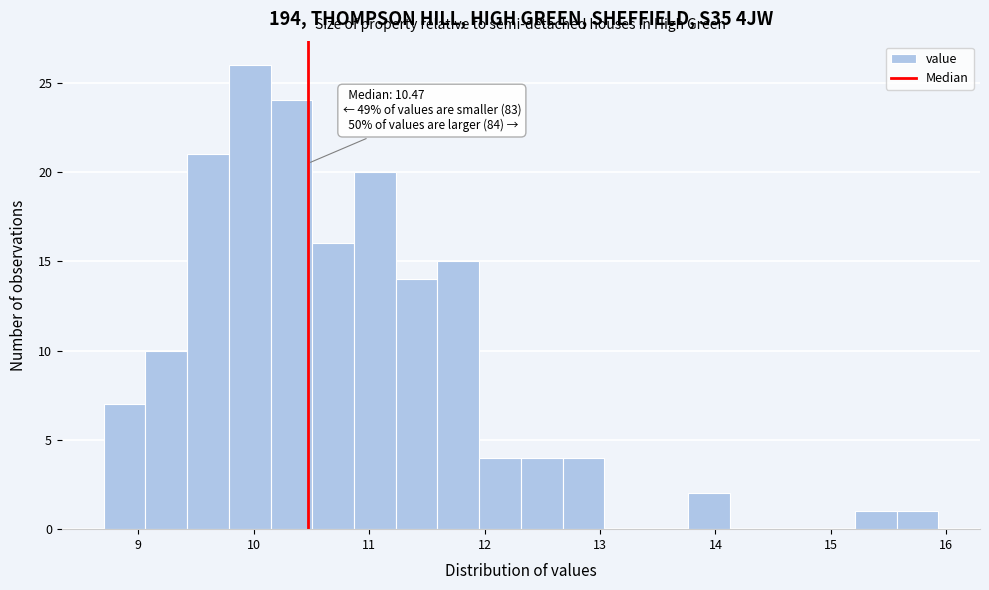

Read against the x-axis, roughly where is the centre of the tallest bar?

10.0